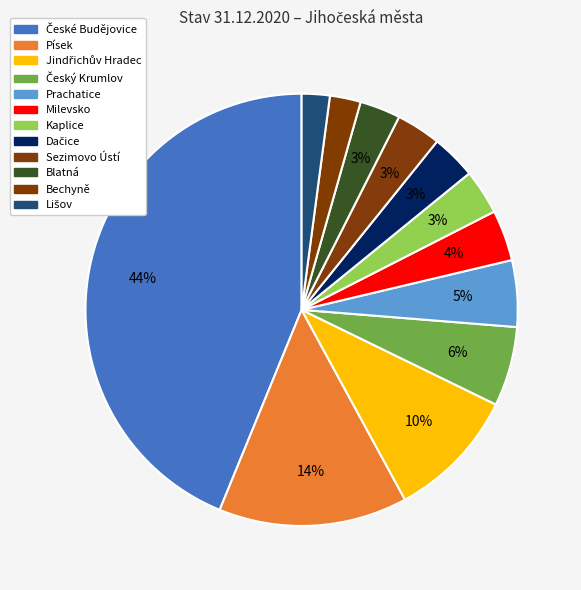

What is the change in value from Prachatice to Sezimovo Ústí?

-3530